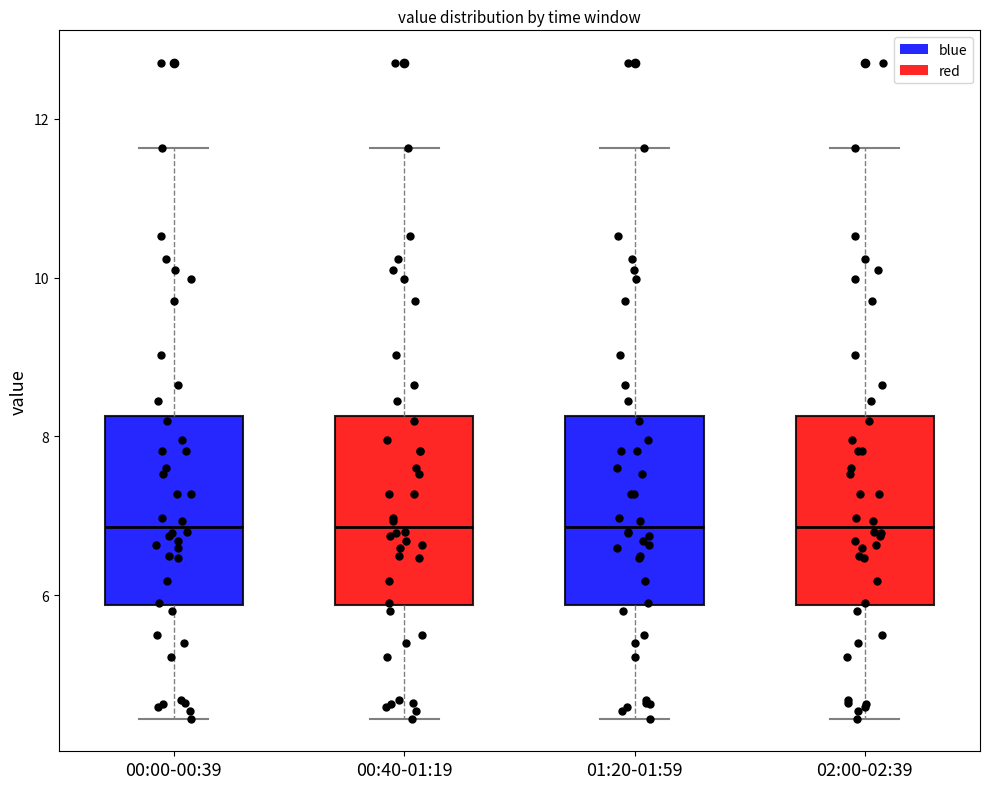

Reading left to right, transcribe this box plot: for each box, give where its median line is, the range the box spans, and where its two whiskers end, as read against the y-axis. The values are not printed on the chart, so give them approximately, as read against the axis.

00:00-00:39: median 6.8, box 5.8 to 8.2, whiskers 4.4 to 11.6
00:40-01:19: median 6.8, box 5.8 to 8.2, whiskers 4.4 to 11.6
01:20-01:59: median 6.8, box 5.8 to 8.2, whiskers 4.4 to 11.6
02:00-02:39: median 6.8, box 5.8 to 8.2, whiskers 4.4 to 11.6